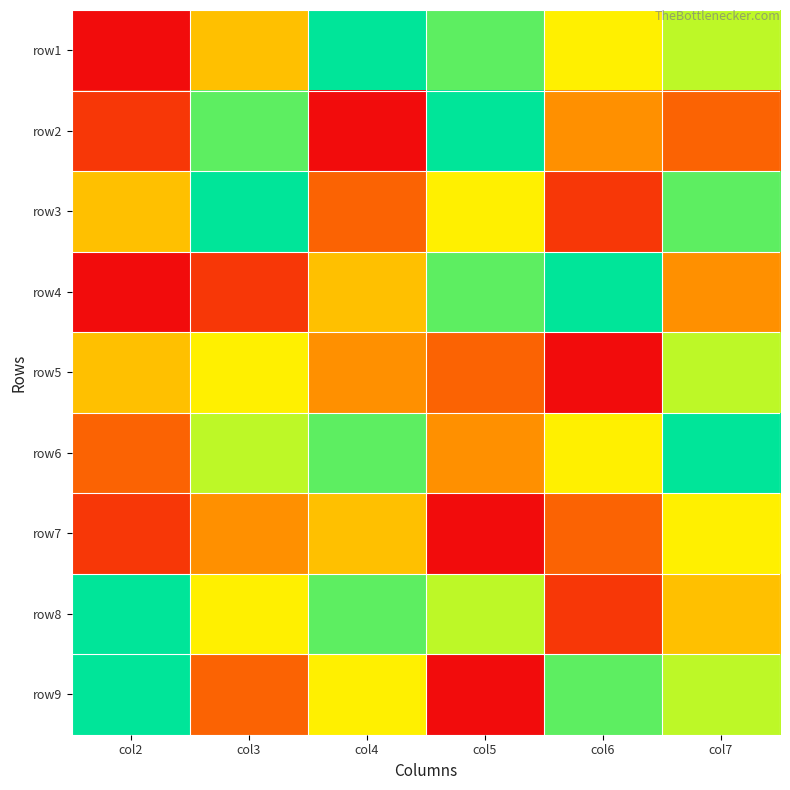

Reading left to right, list all the values displayed in this chart.

row1: col2=1	col3=5	col4=9	col5=8	col6=6	col7=7
row2: col2=2	col3=8	col4=1	col5=9	col6=4	col7=3
row3: col2=5	col3=9	col4=3	col5=6	col6=2	col7=8
row4: col2=1	col3=2	col4=5	col5=8	col6=9	col7=4
row5: col2=5	col3=6	col4=4	col5=3	col6=1	col7=7
row6: col2=3	col3=7	col4=8	col5=4	col6=6	col7=9
row7: col2=2	col3=4	col4=5	col5=1	col6=3	col7=6
row8: col2=9	col3=6	col4=8	col5=7	col6=2	col7=5
row9: col2=9	col3=3	col4=6	col5=1	col6=8	col7=7